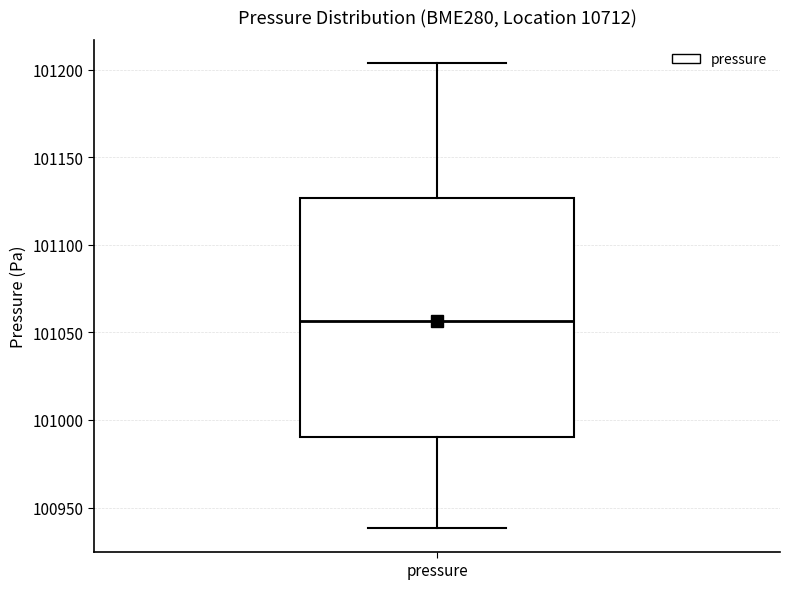

Transcribe this box plot: give where the median line is, the range the box spans, and where the two whiskers end, as read against the y-axis. The values are not printed on the chart, so give them approximately, as read against the axis.

median 101055, box 100990 to 101125, whiskers 100940 to 101205